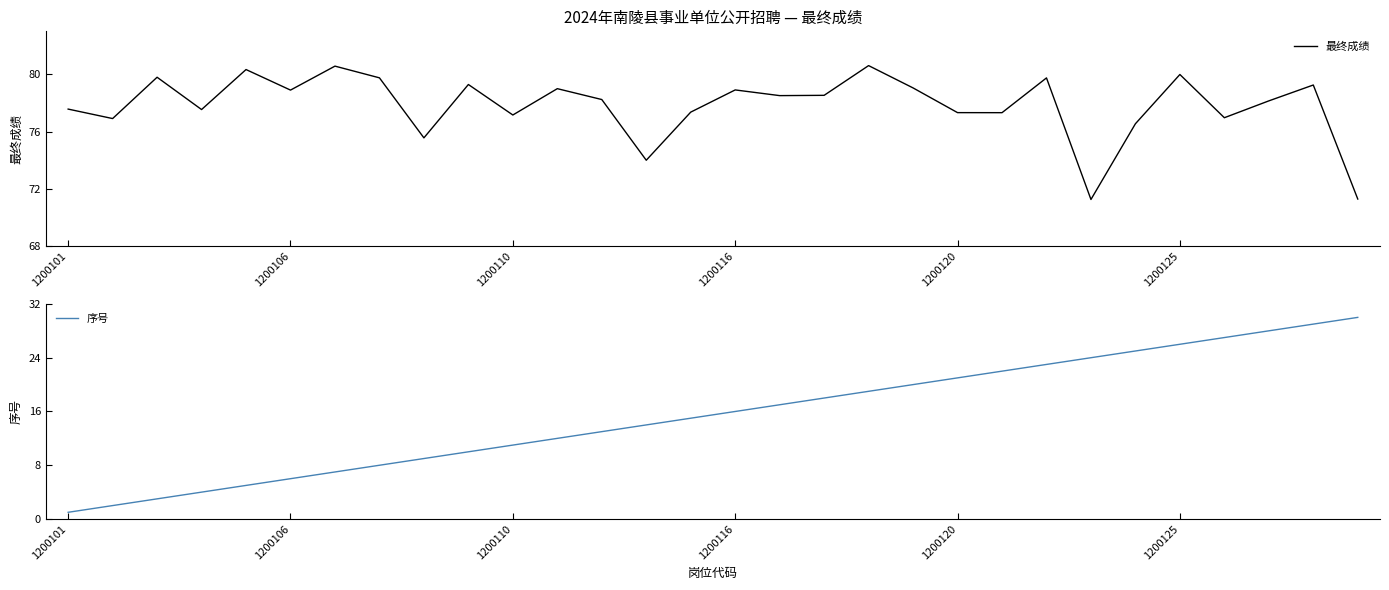

Is it true that 序号 equals 7.5 at 1200120?

False